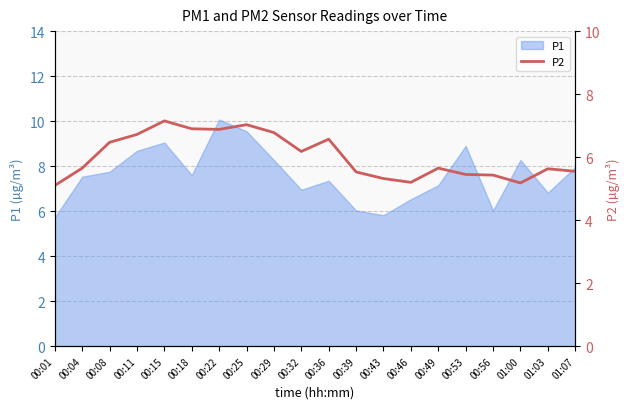

What is the change in value from 00:15 to 00:53?

-1.7